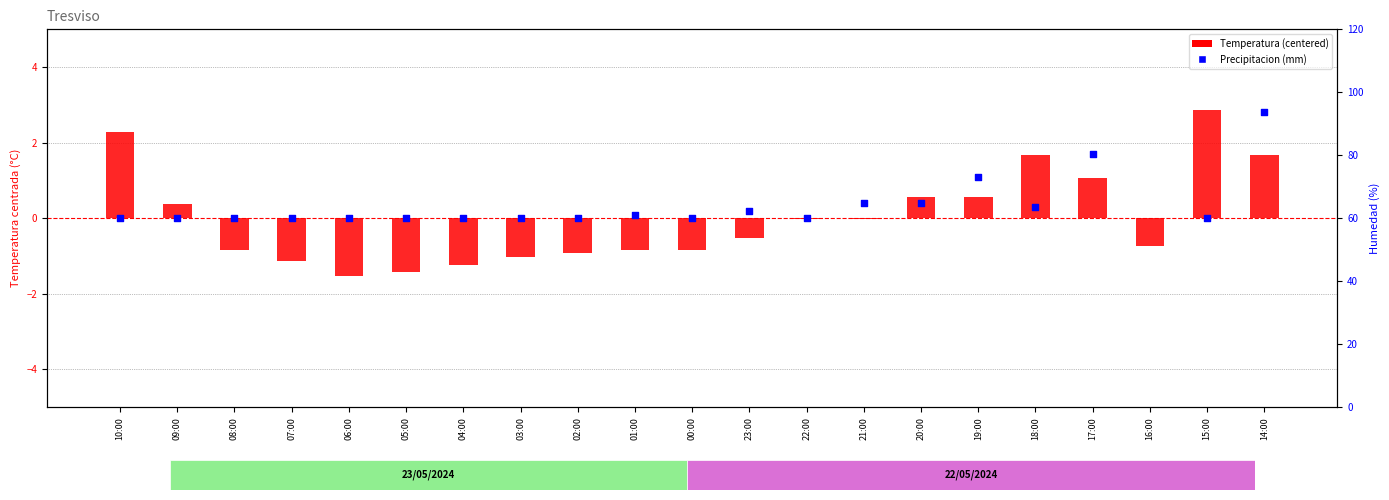

Which series reaches the maximum Y coordinate?

Precipitacion (mm)